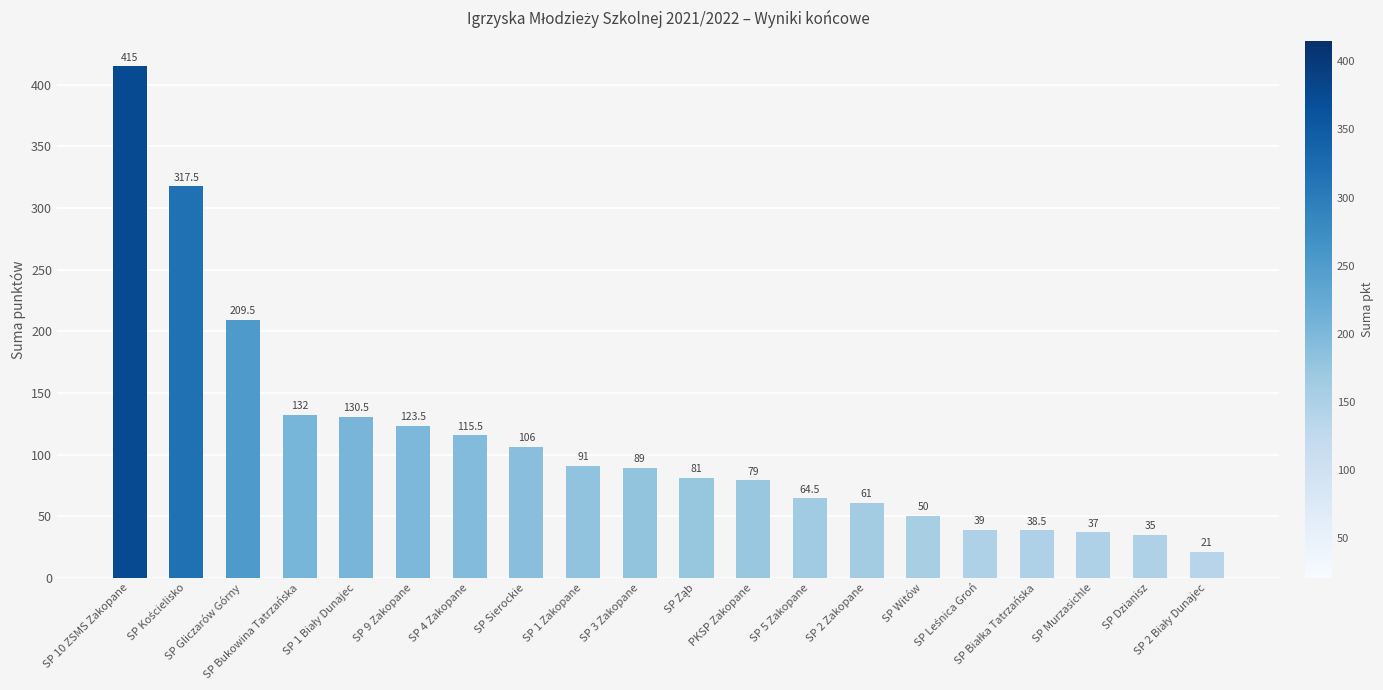

Are the bars horizontal?

No